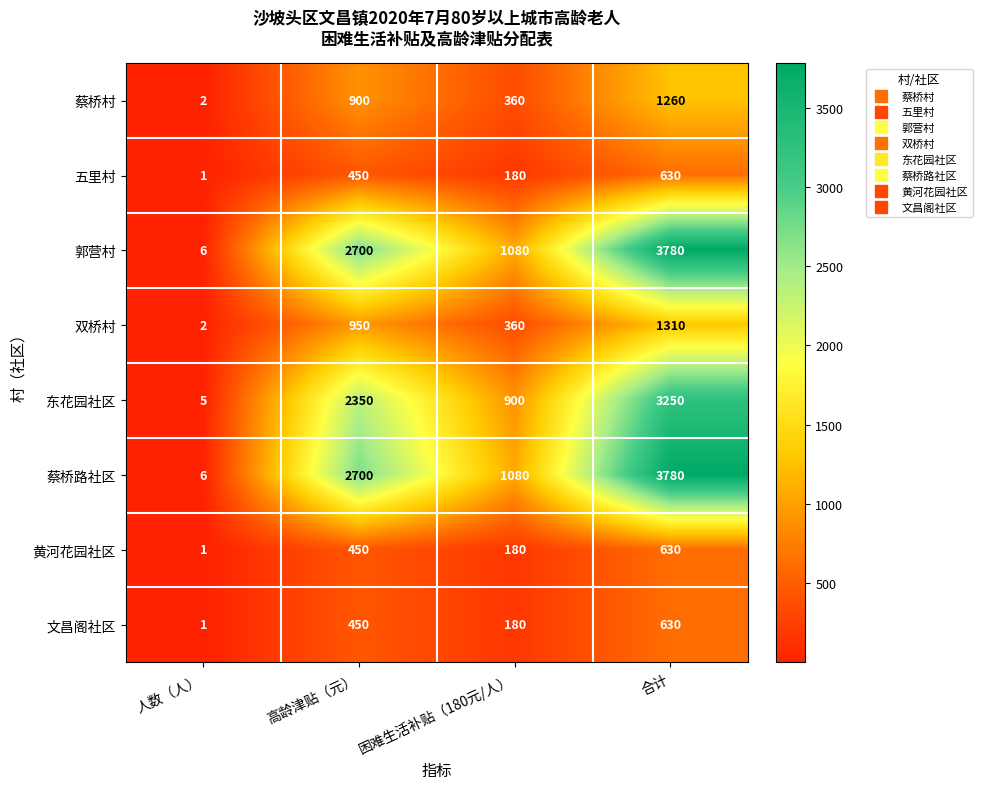

True or false: 黄河花园社区 has a value of 630 at 合计.

True